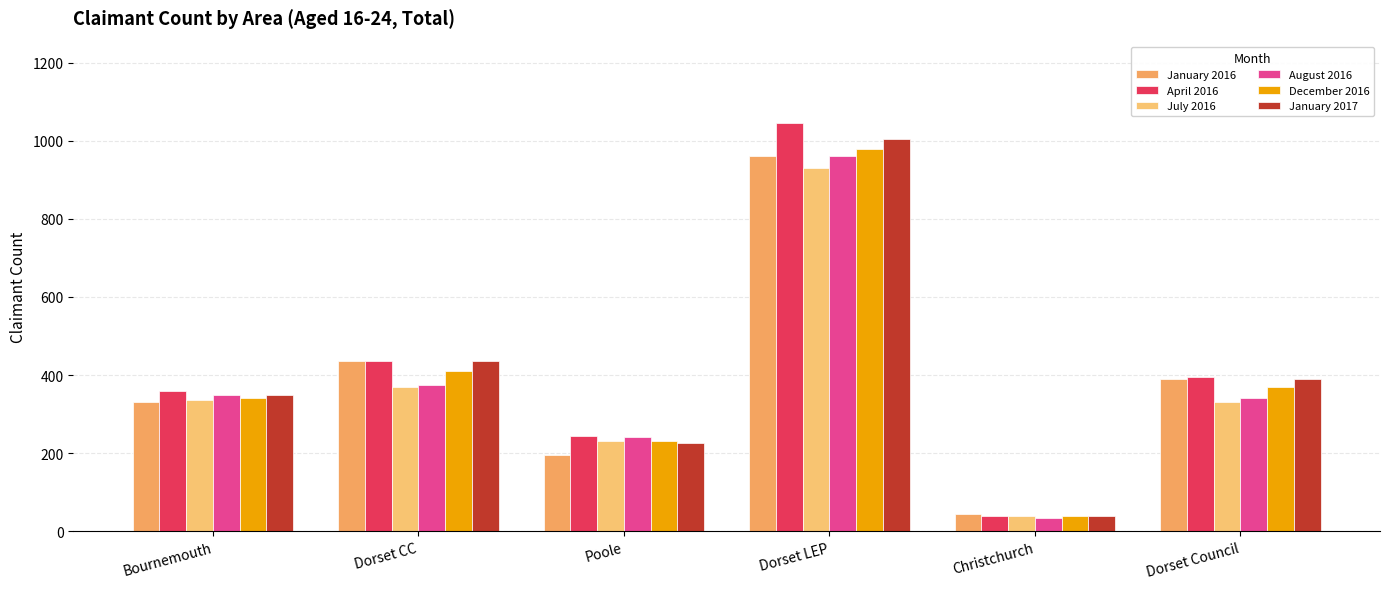

How many groups of bars are there?

6